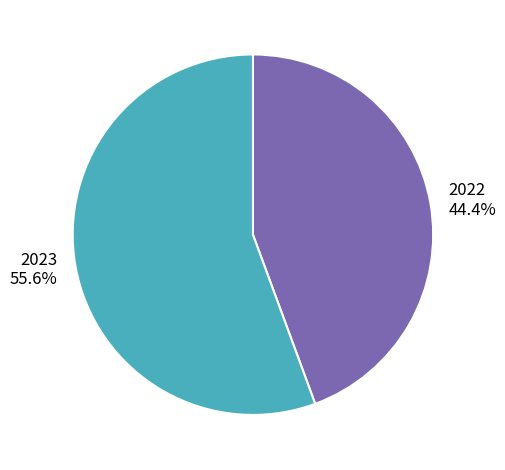

How many segments does this pie chart have?

2